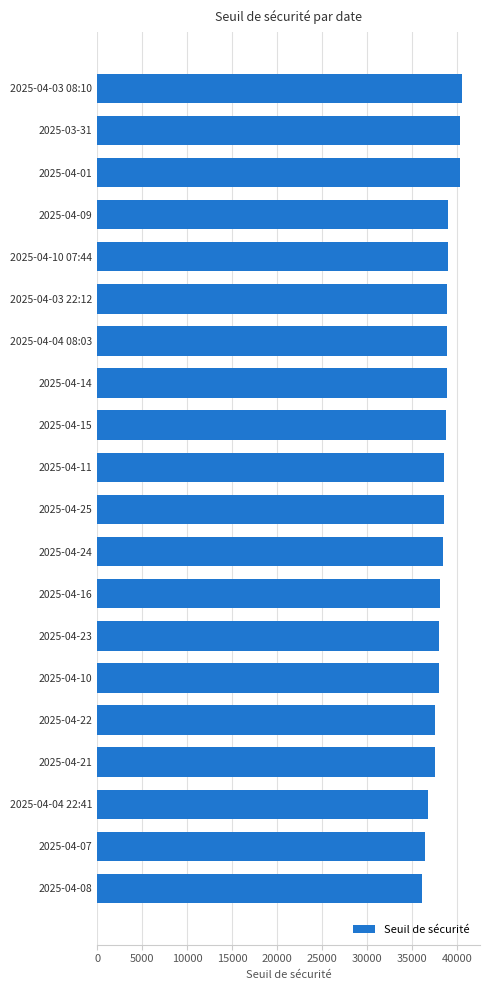

Count the number of categories in the chart.

20